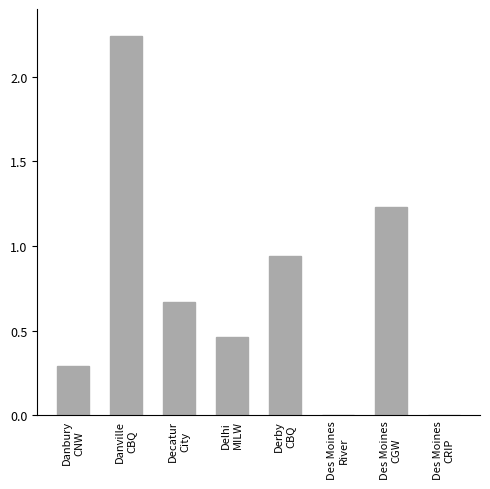

What is the sum of all values?

5.8